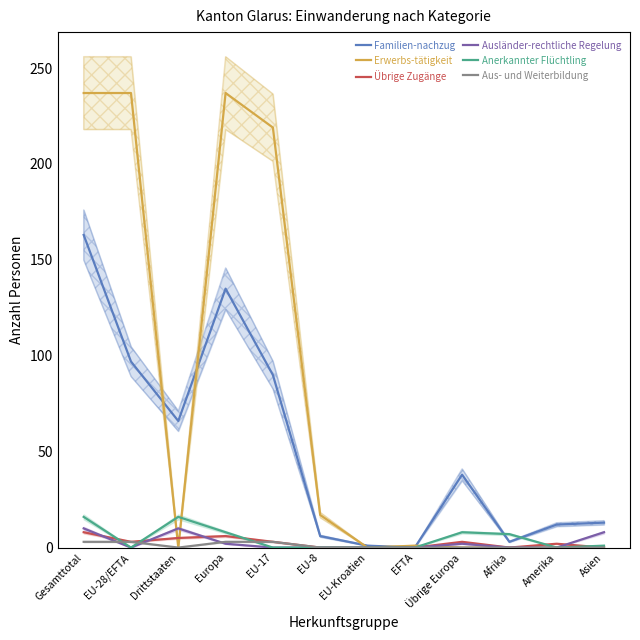

Is it true that Übrige Zugänge equals 2 at Amerika?

True